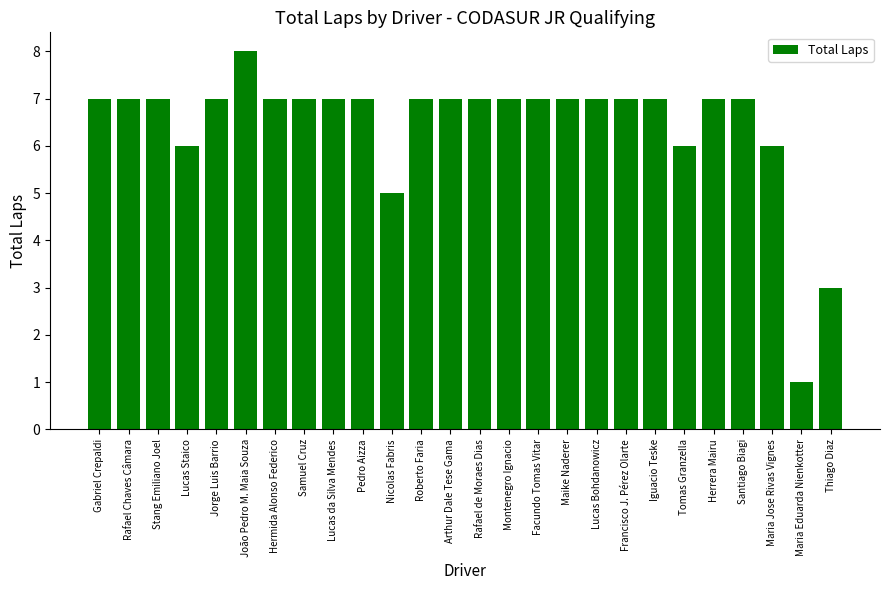

What is the label of the 19th bar from the left?

Francisco J. Pérez Olarte